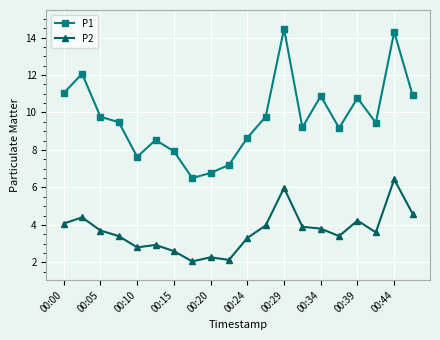

How many interior local valleys does the P1 series have?

5